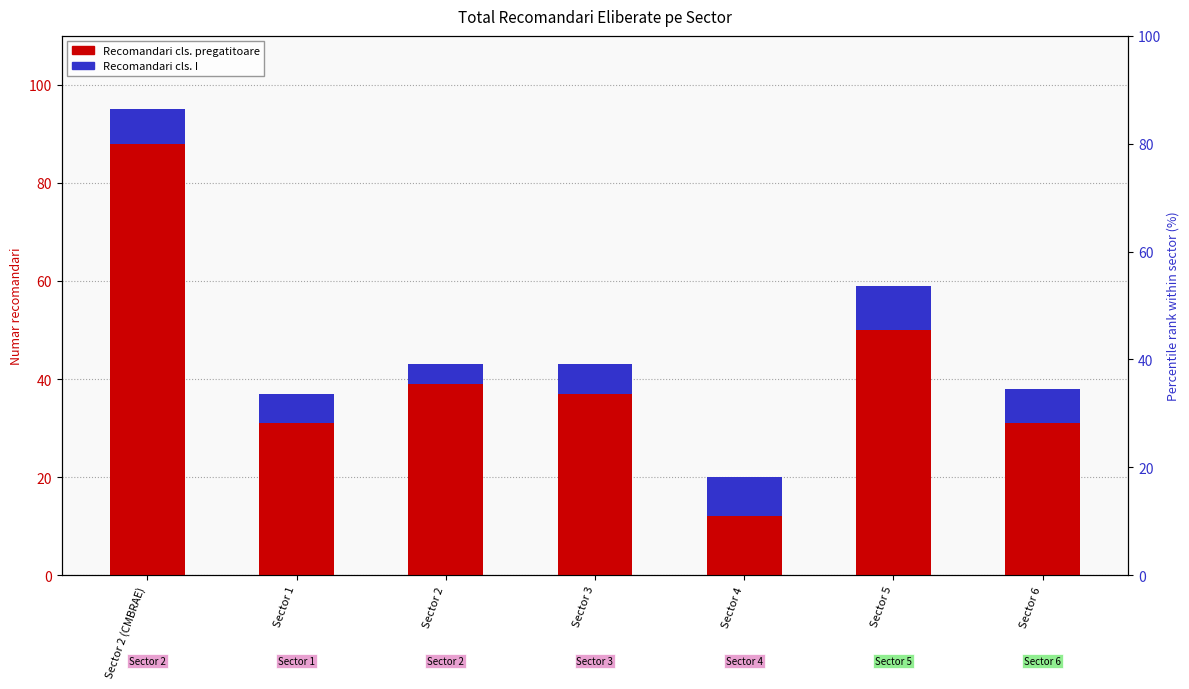

Reading right to left, list all the values displayed in this chart.

Recomandari cls. pregatitoare: 31	50	12	37	39	31	88
Recomandari cls. I: 7	9	8	6	4	6	7